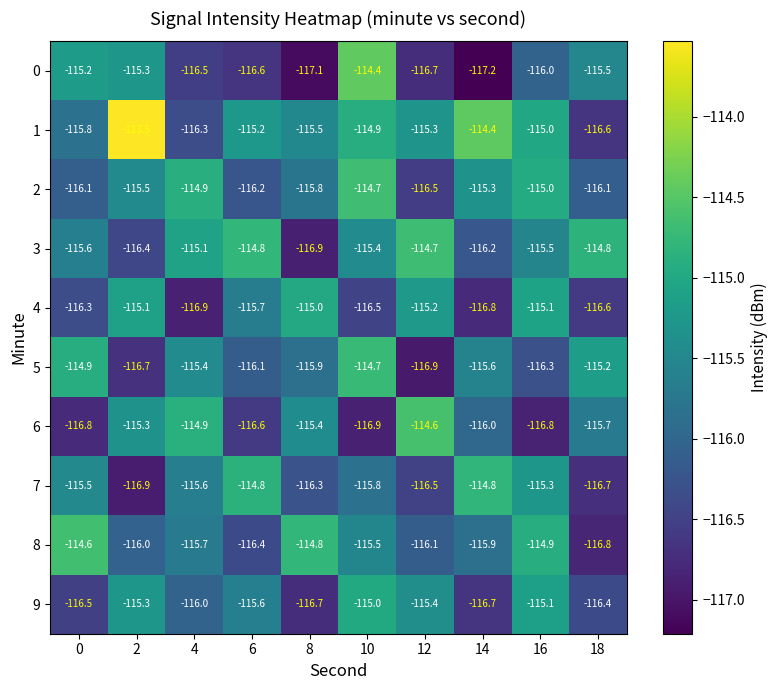

At which label does 2 reach its peak?

10